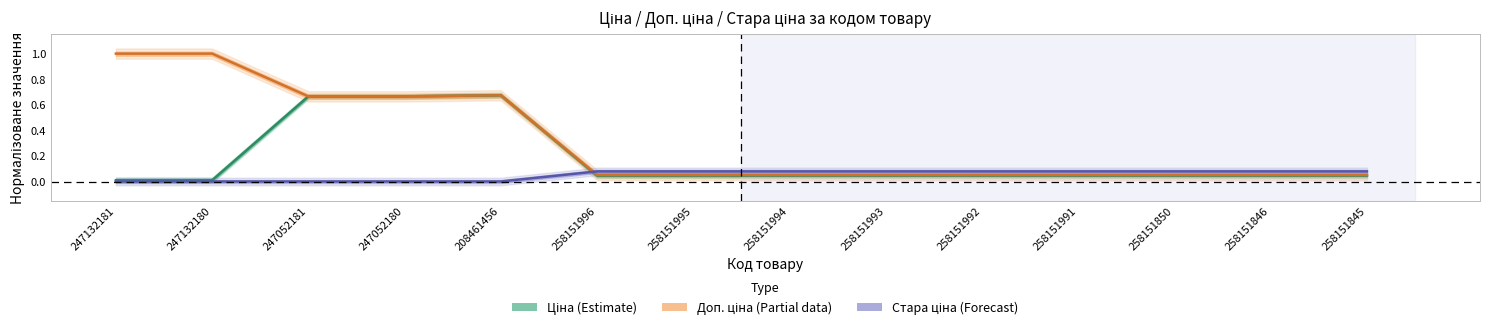

Where do Доп. ціна (Partial) and Стара ціна (Forecast) first cross each other?

208461456 and 258151996